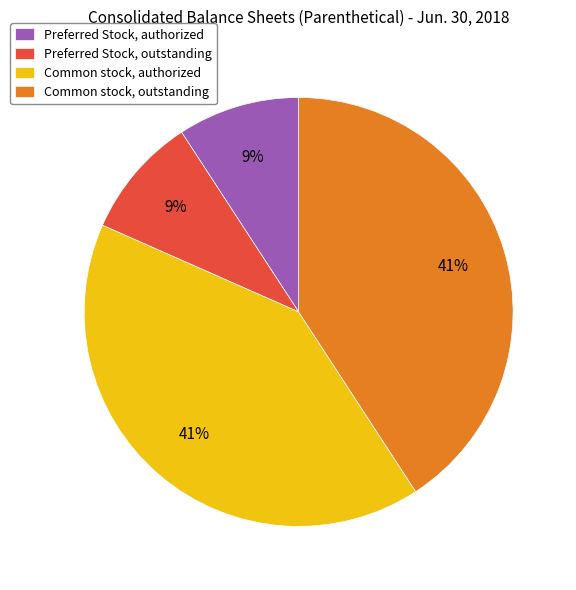

Which has a higher value, Common stock, outstanding or Preferred Stock, outstanding?

Common stock, outstanding